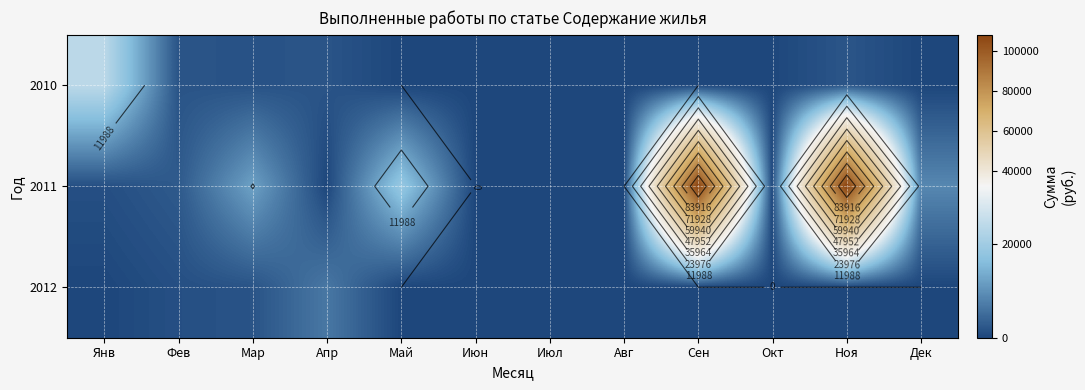

What is the highest value of the 2012 series?

6640.0